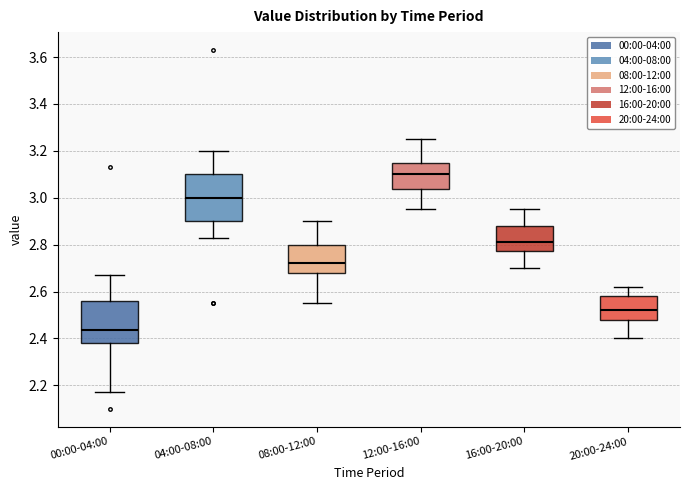

Reading left to right, transcribe this box plot: for each box, give where its median line is, the range the box spans, and where its two whiskers end, as read against the y-axis. The values are not printed on the chart, so give them approximately, as read against the axis.

00:00-04:00: median 2.44, box 2.38 to 2.56, whiskers 2.18 to 2.68
04:00-08:00: median 3.00, box 2.90 to 3.10, whiskers 2.84 to 3.20
08:00-12:00: median 2.72, box 2.68 to 2.80, whiskers 2.56 to 2.90
12:00-16:00: median 3.10, box 3.04 to 3.16, whiskers 2.96 to 3.26
16:00-20:00: median 2.82, box 2.78 to 2.88, whiskers 2.70 to 2.96
20:00-24:00: median 2.52, box 2.48 to 2.58, whiskers 2.40 to 2.62